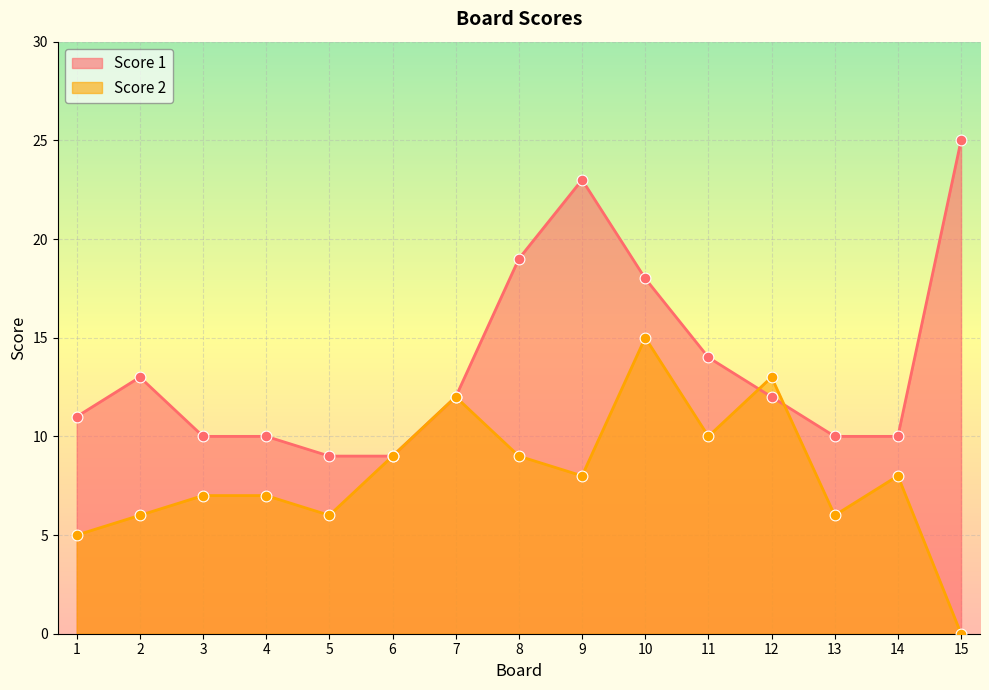

At which category is the sum across all series the highest?

10